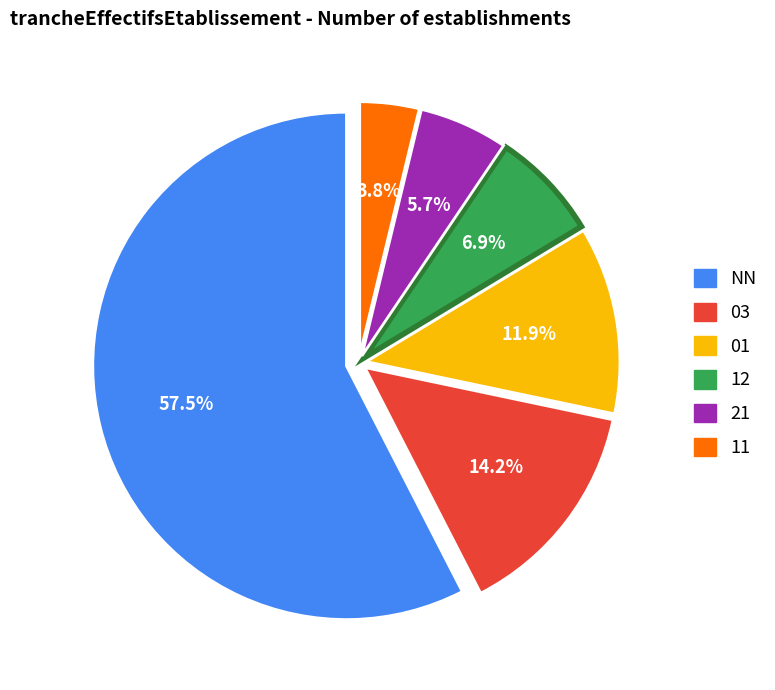

Count the number of slices in the pie.

6